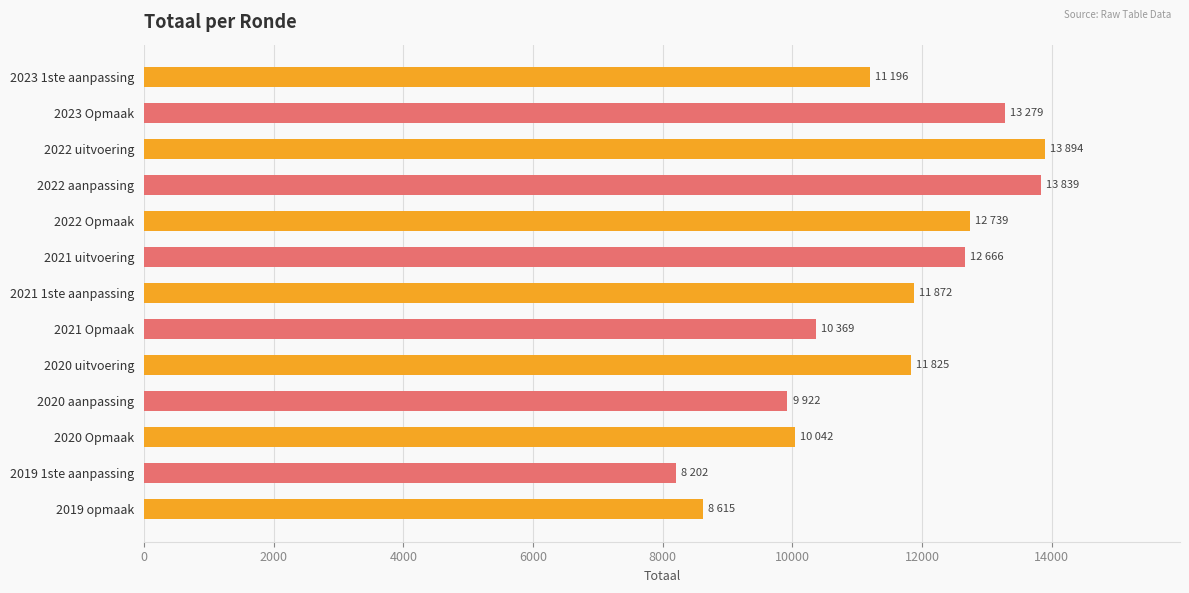

Between 2023 1ste aanpassing and 2019 1ste aanpassing, which is larger?

2023 1ste aanpassing